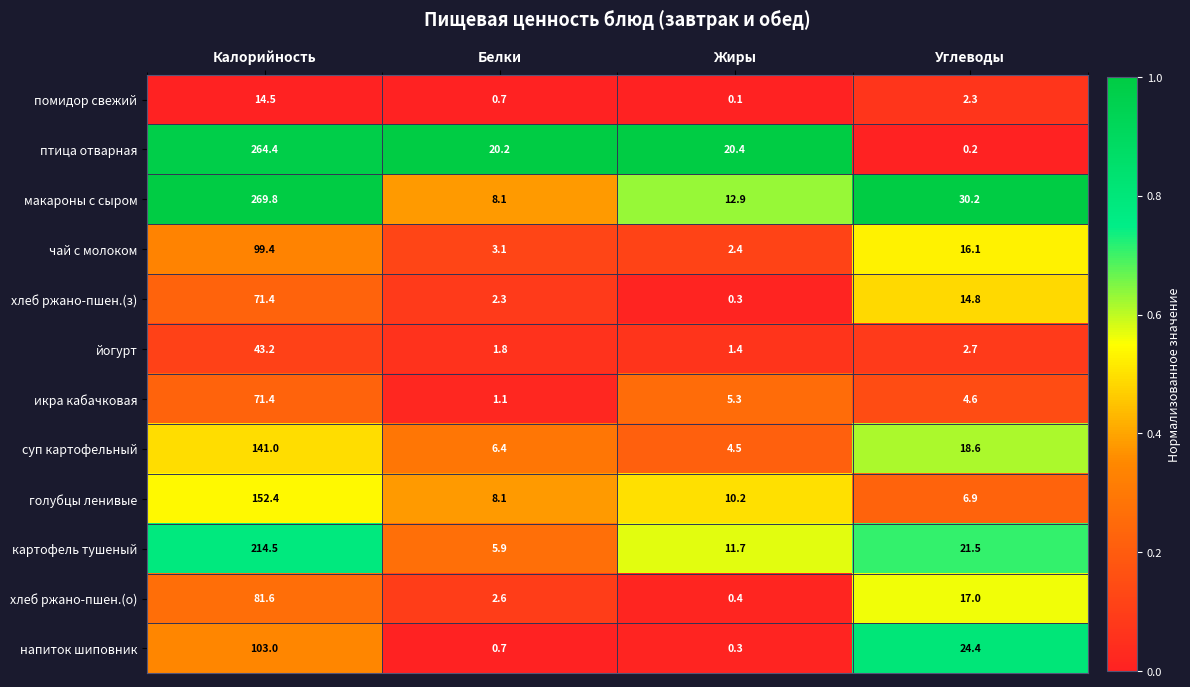

How many series are shown in this chart?

12